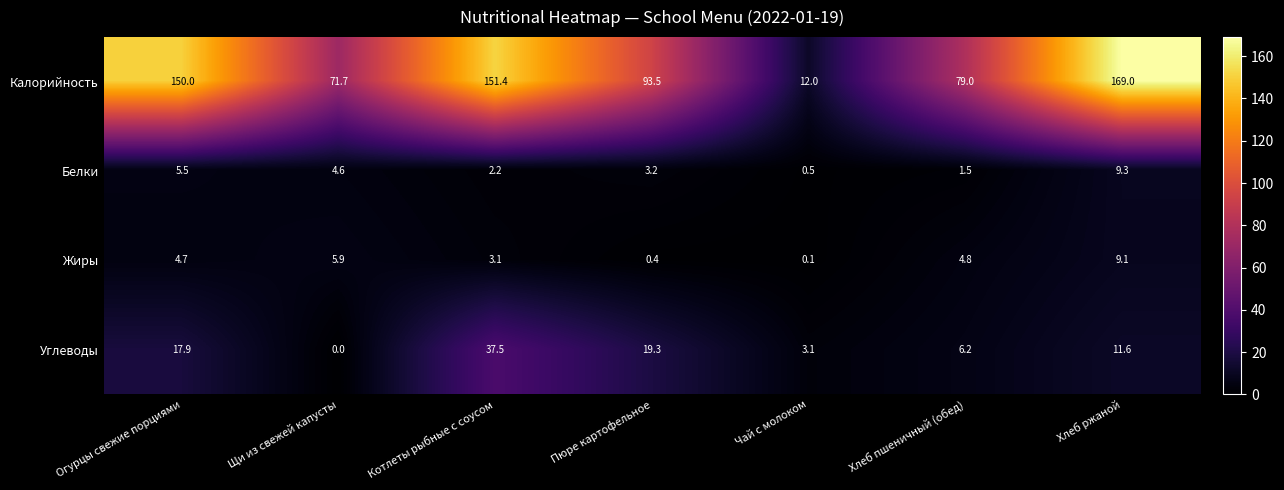

Rank the series by their maximum value, from lowest to highest.

Жиры, Белки, Углеводы, Калорийность